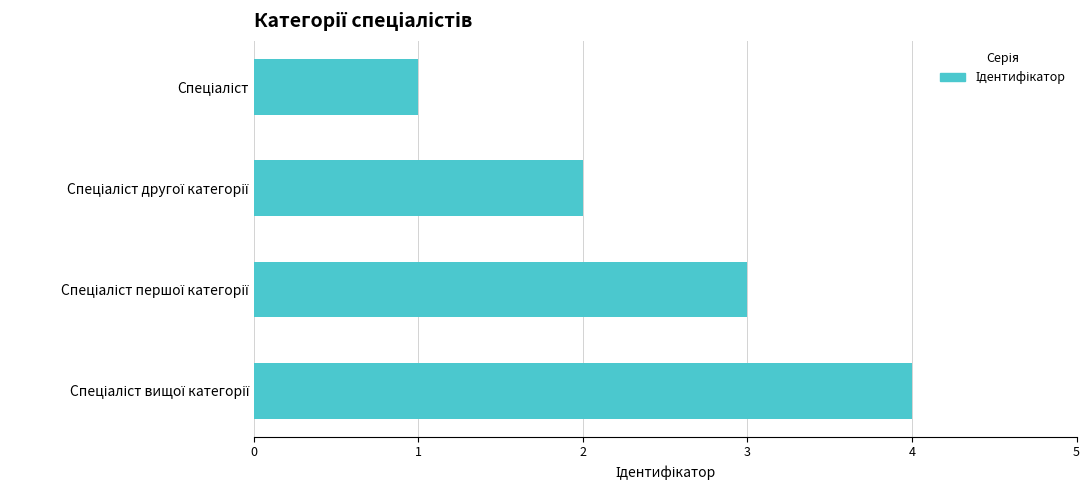

Does the chart contain stacked bars?

No